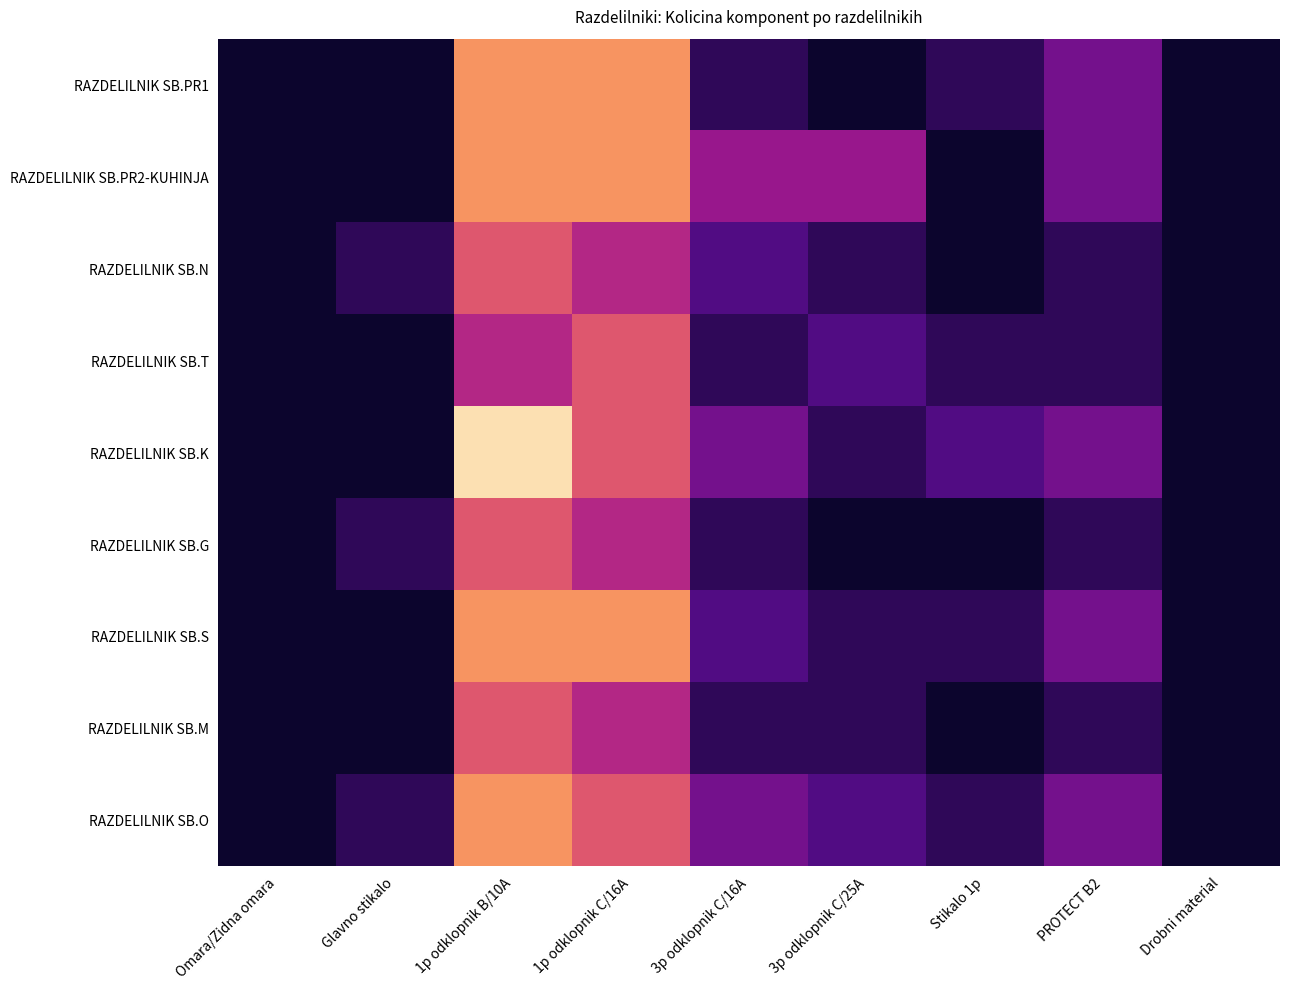

What is the minimum value shown in the chart?

1